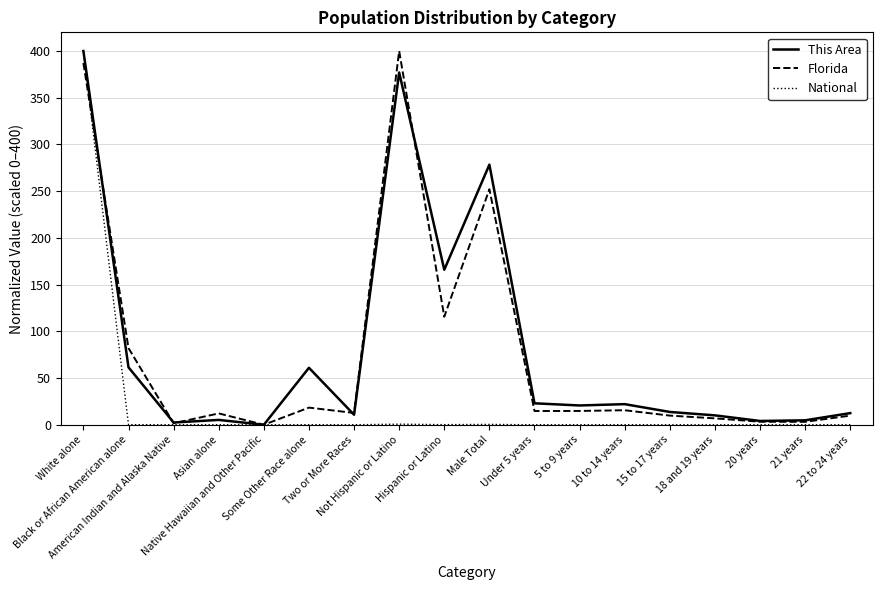

At how many categories does at least one series exceed 264?

3